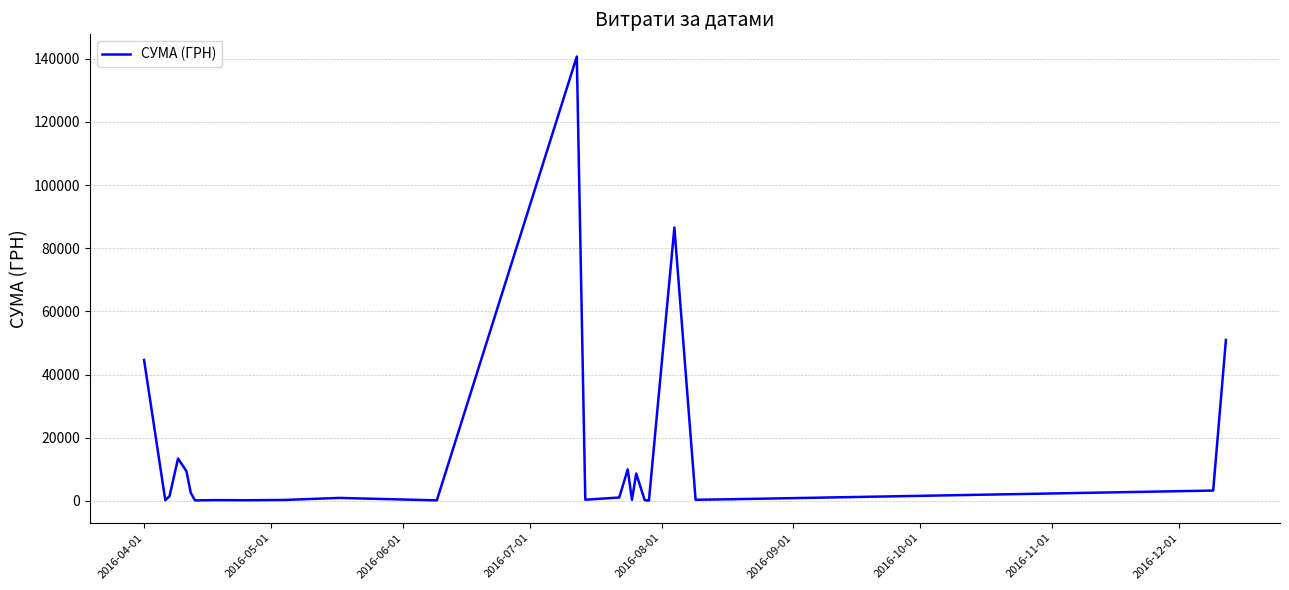

What is the smallest value displayed?

97.8